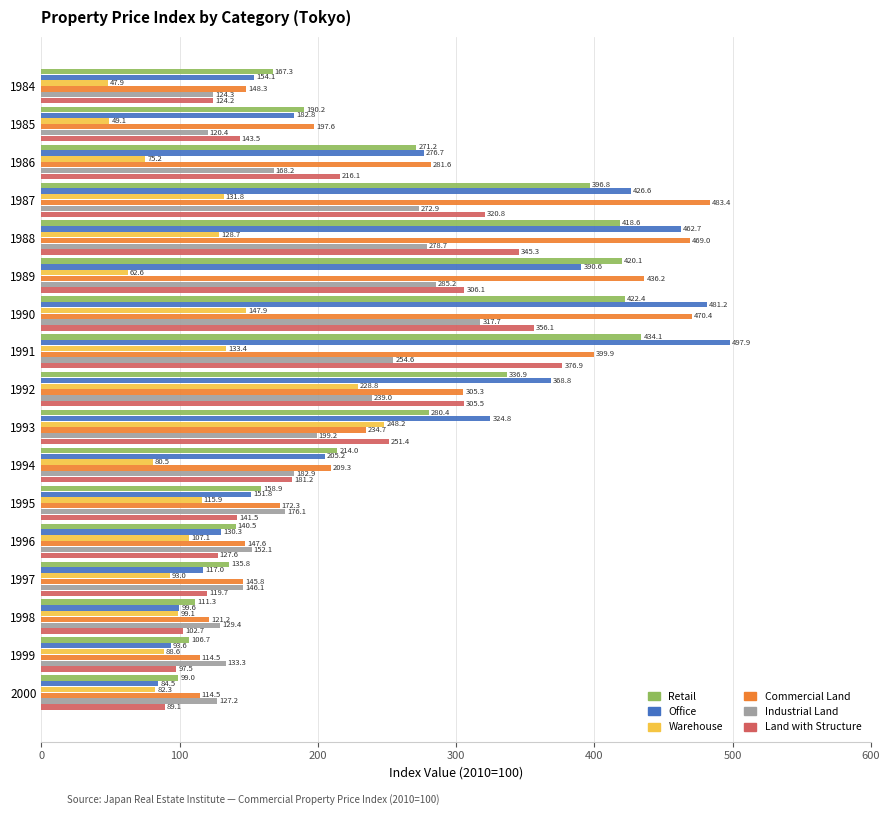

The value of Commercial Land at 1993 is 394.1. True or false?

False